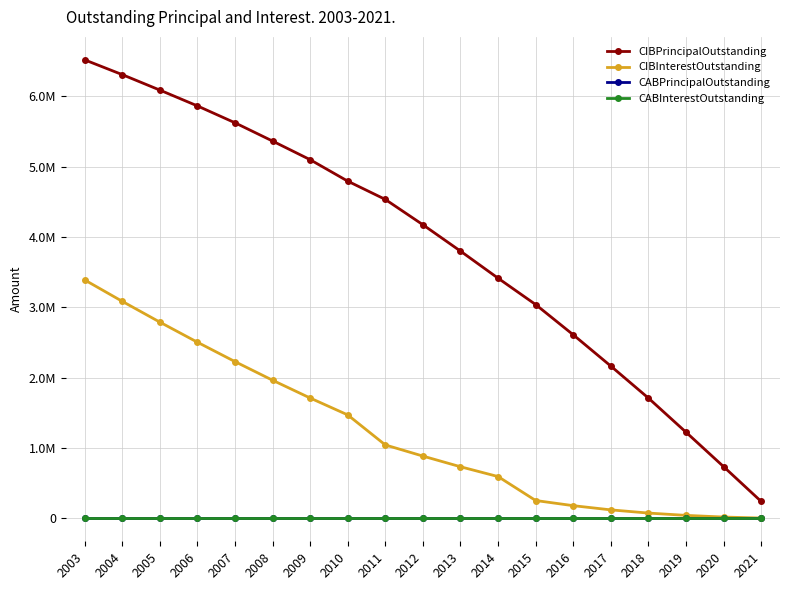

What is the total value across all series at 2015?

3293736.9